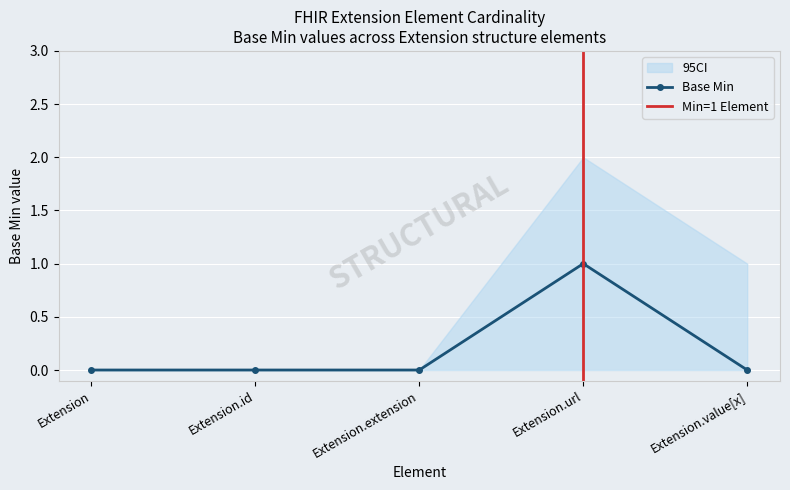

True or false: Base Min CI Upper and Base Min intersect in this chart.

False